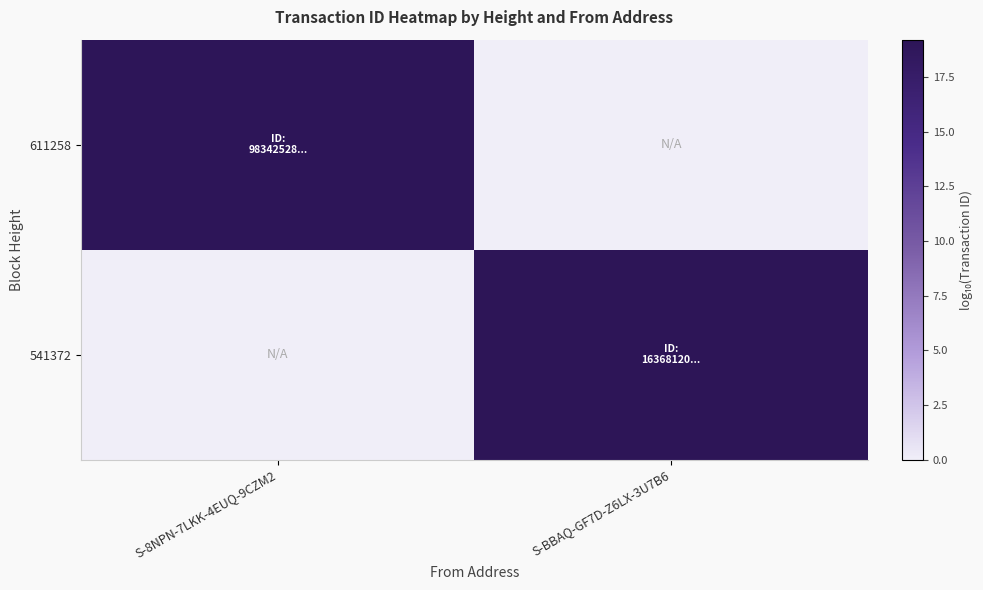

What is the spread (max minus min) of values at S-BBAQ-GF7D-Z6LX-3U7B6?

19.2